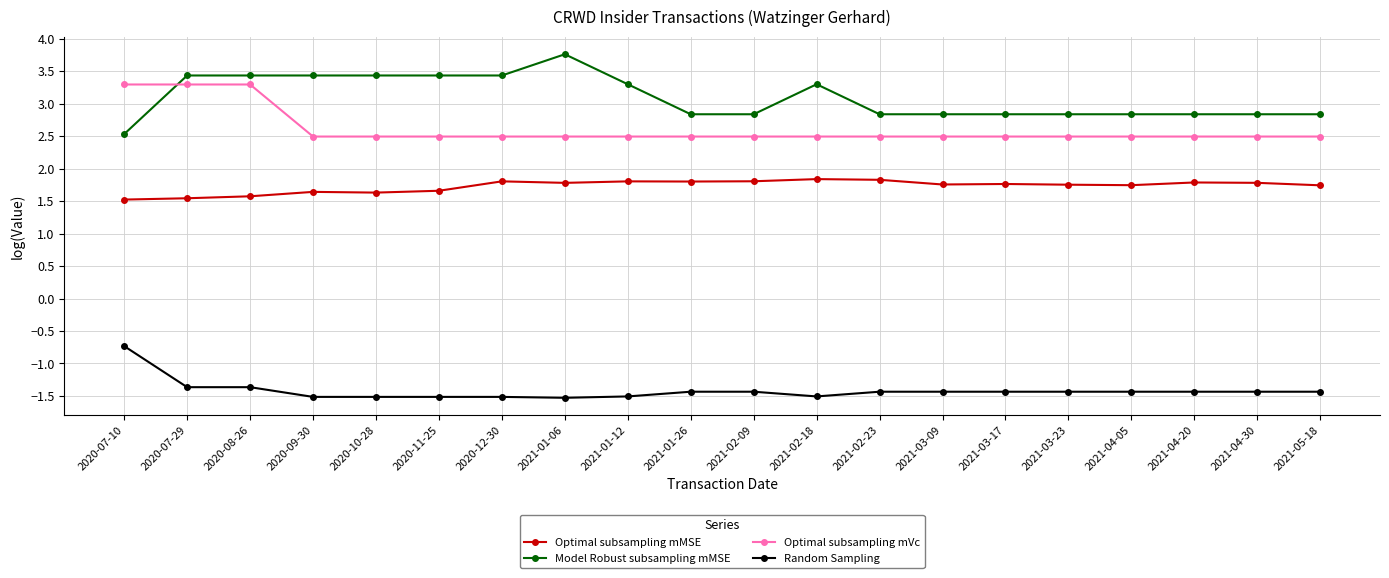

True or false: Model Robust subsampling mMSE has more than 1 points higher than both neighbors.

True